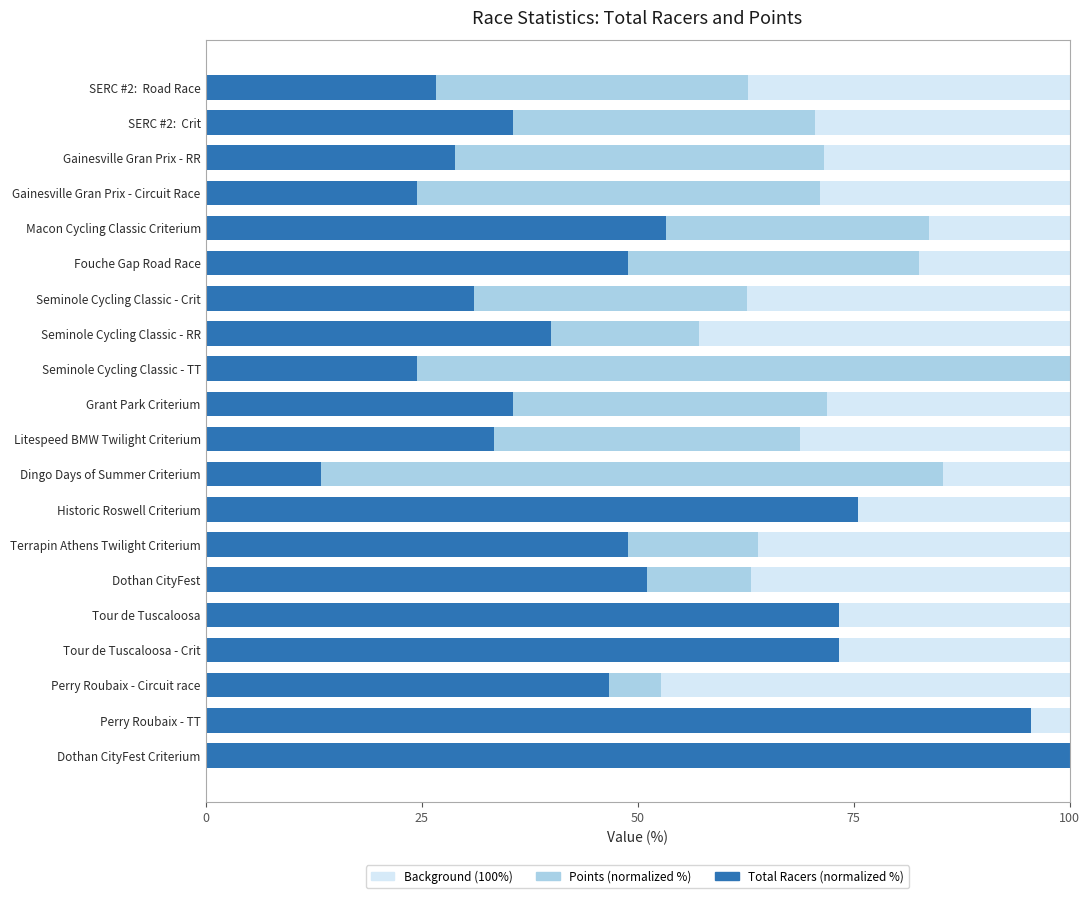

The Total Racers (normalized %) series shows 48.9 at Terrapin Athens Twilight Criterium. True or false?

True